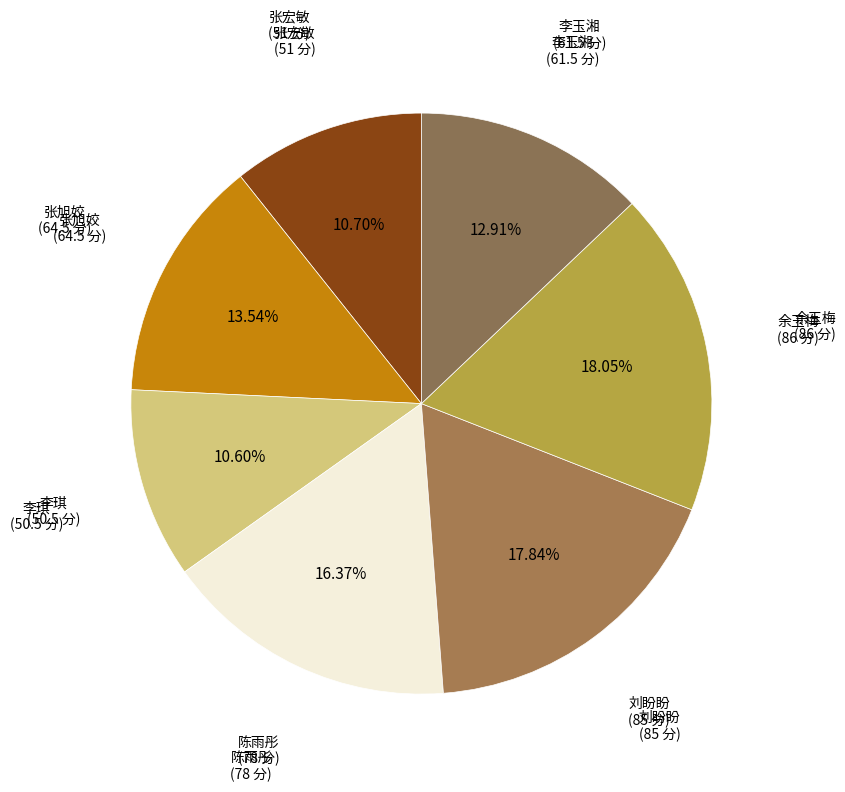

What is the ratio of the value at 张宏敏 to the value at 李玉湘?

0.8